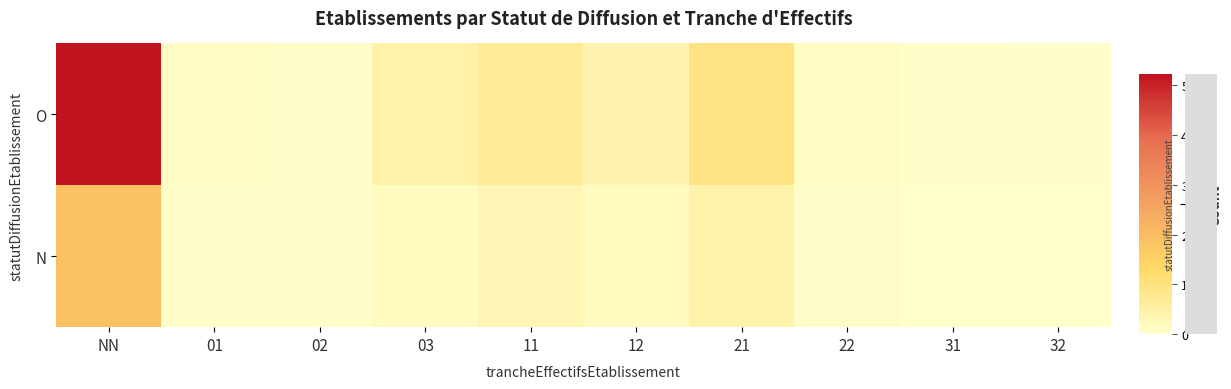

Rank the series by their average value, from lowest to highest.

N, O